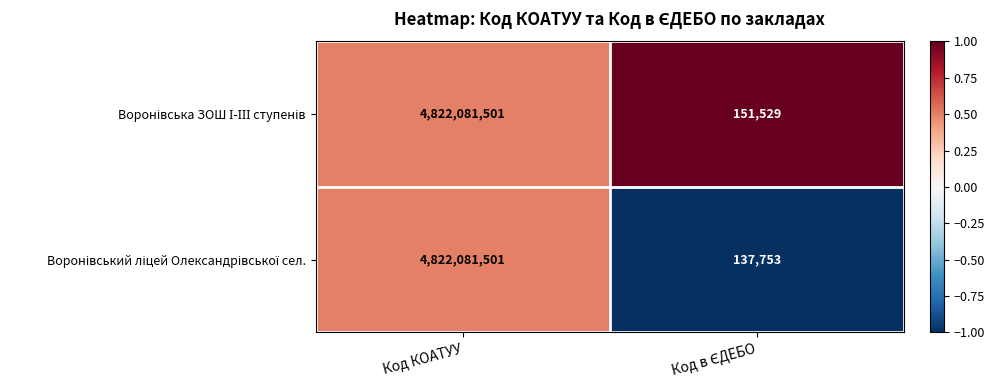

At which category is the sum across all series the highest?

Код КОАТУУ